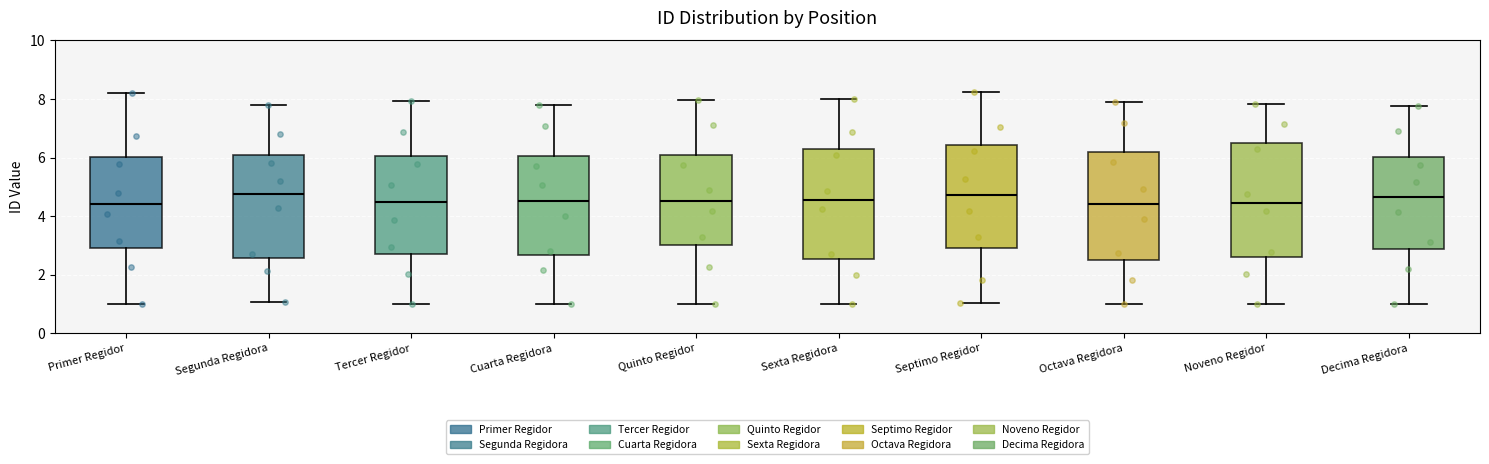

Where is the upper edge of the box for Sexta Regidora on the y-axis? The values are not printed on the chart, so give them approximately, as read against the axis.

6.2